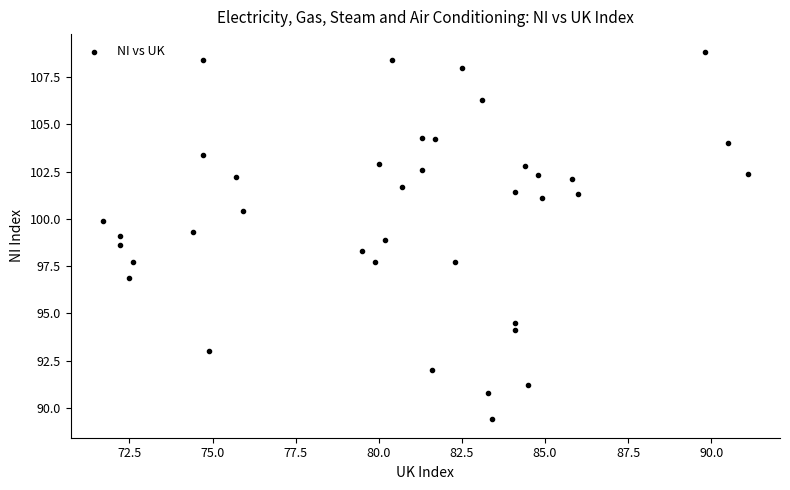

What is the range of Y values (max minus min)?

19.4